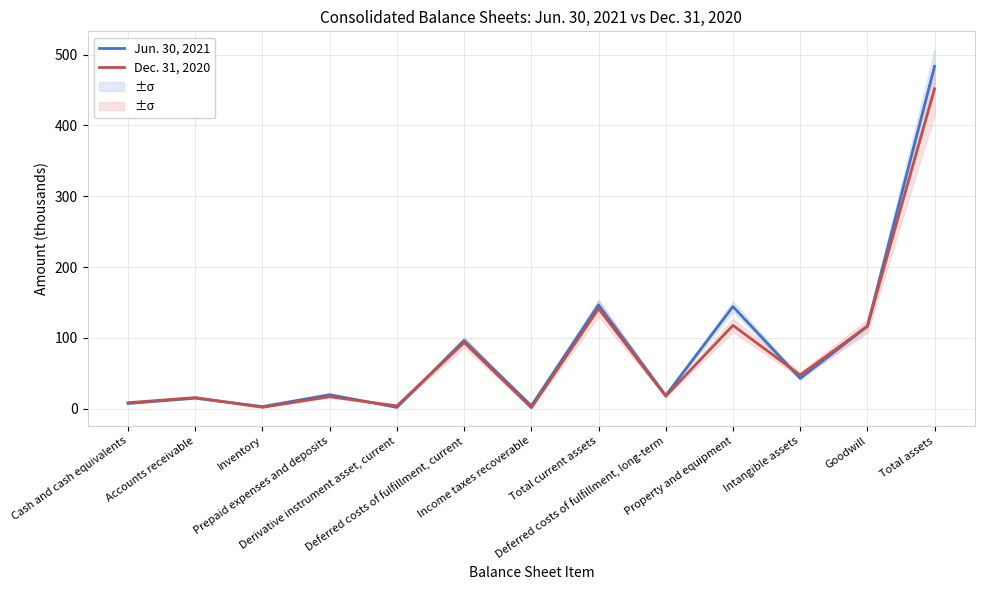

What is the label of the 9th point from the left?

Deferred costs of fulfillment, long-term